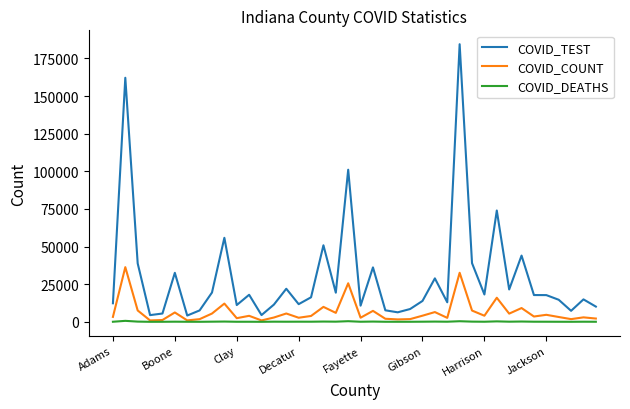

How many series are shown in this chart?

3